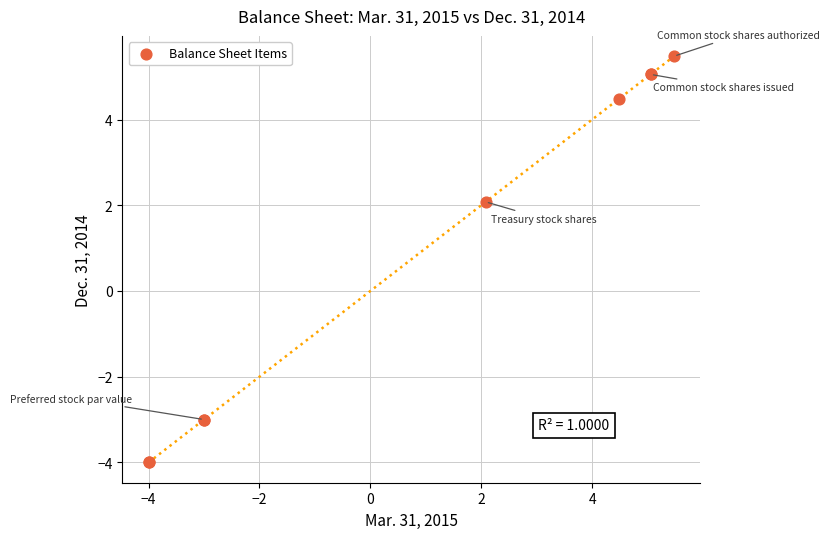

What Y value in the scatter plot is closest to 0?

2.1